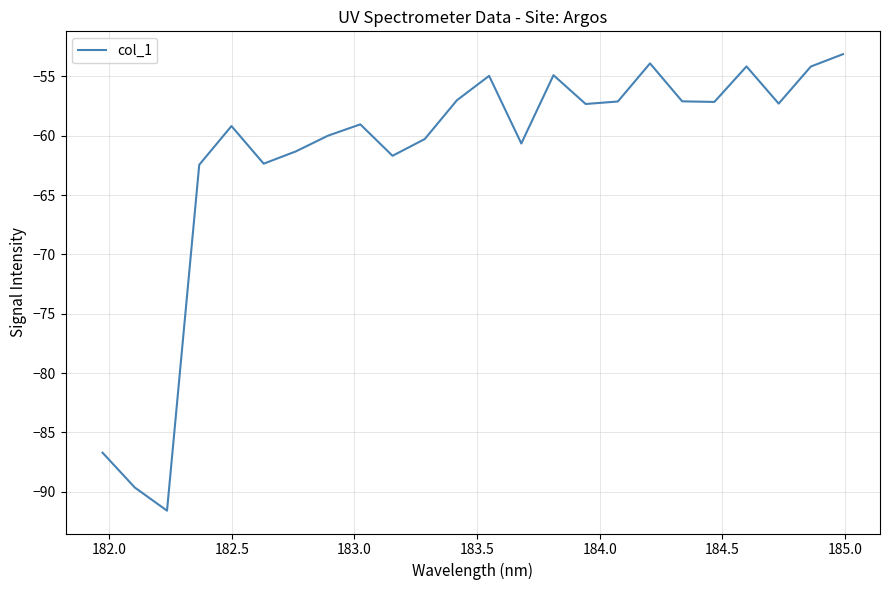

What is the minimum value shown in the chart?

-91.6